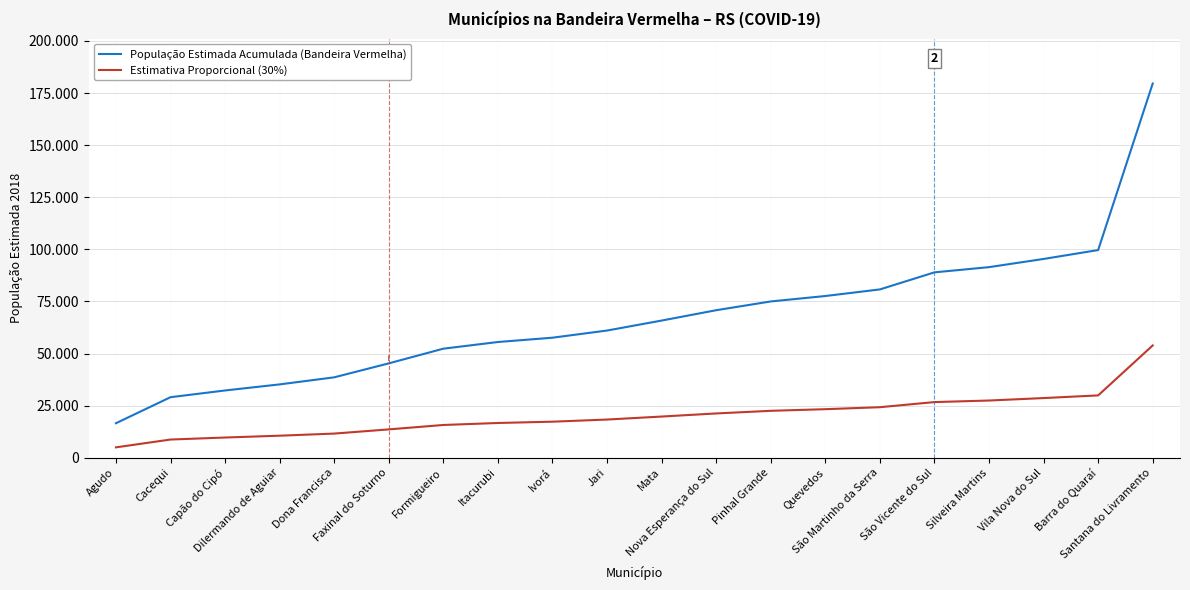

At which label does Estimativa Proporcional (30%) first exceed 19744?

Mata